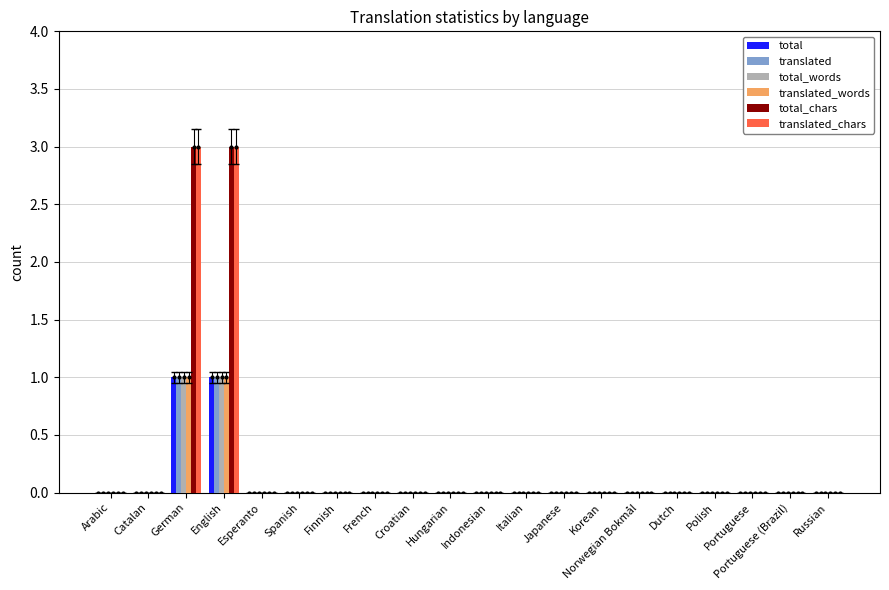

What is the highest value of the translated_words series?

1